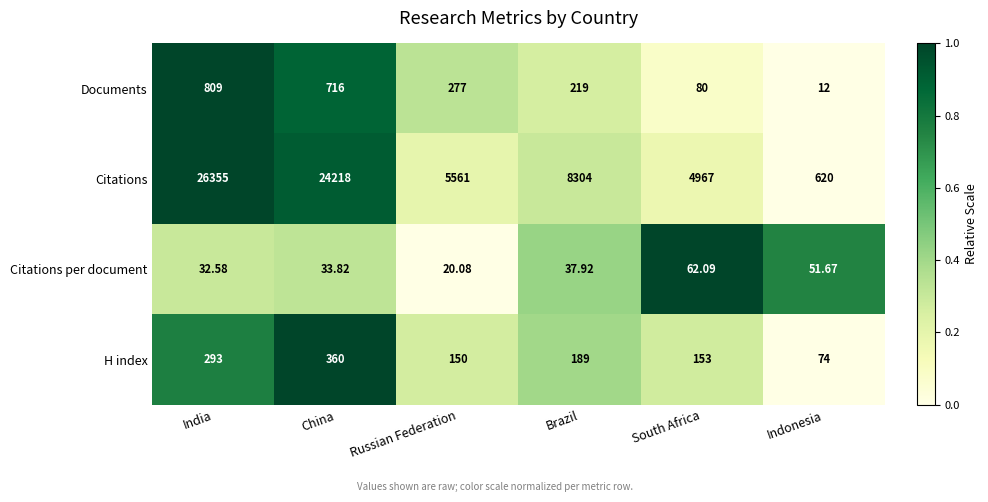

Which series has the largest range (max minus min)?

Citations